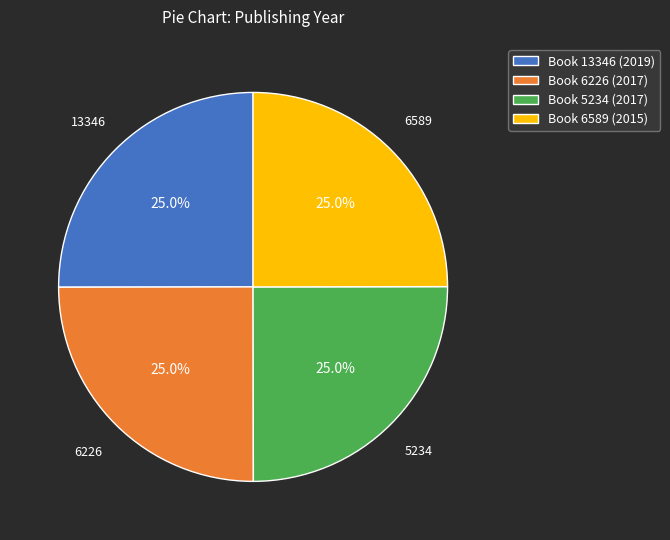

Is there any slice that represents more than half of the pie?

No